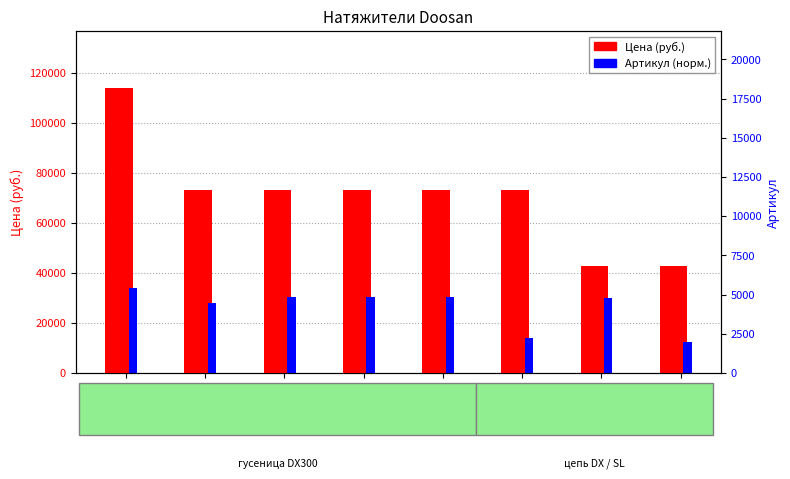

Are the bars grouped side by side (vs. stacked)?

Yes